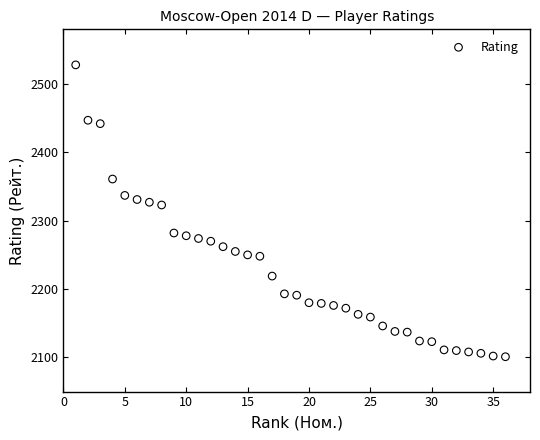

What is the range of X values (max minus min)?

35